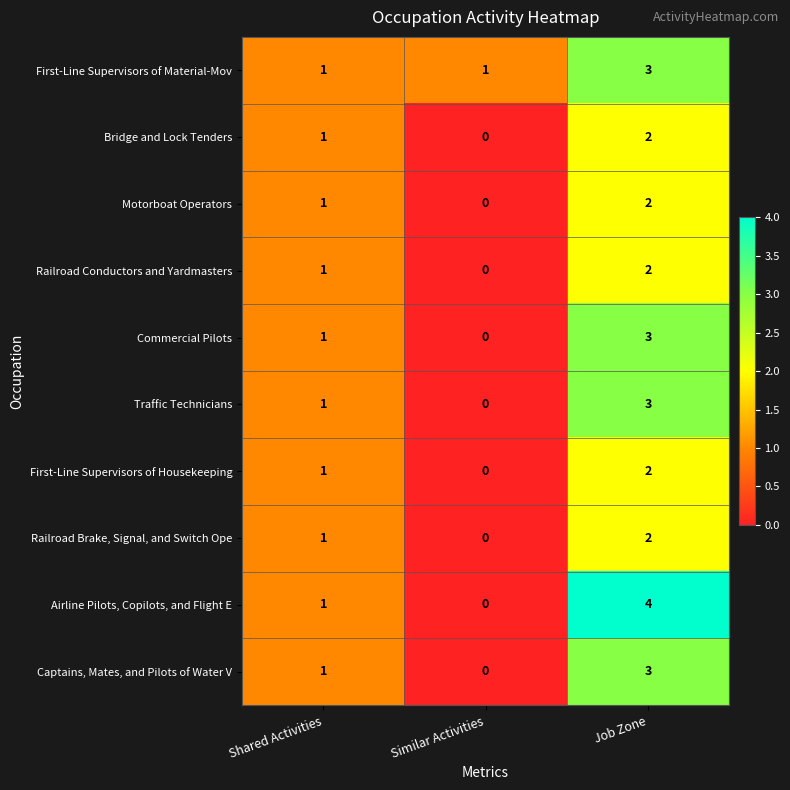

How many Bridge and Lock Tenders values are between 0 and 2?

3